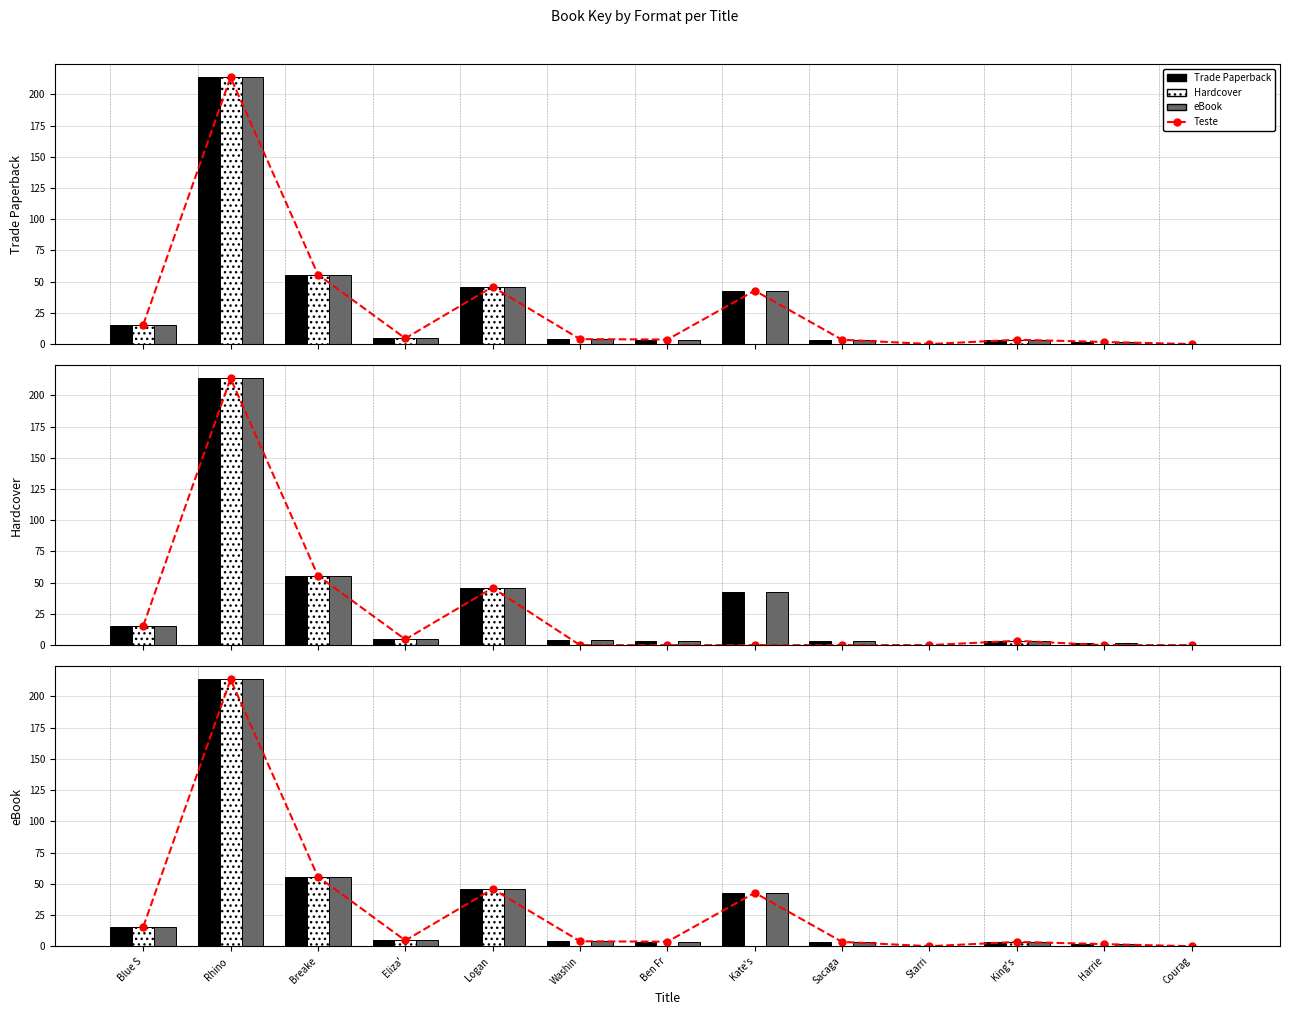

Is the value of eBook at Sacaga greater than the value of Teste at Starri?

Yes